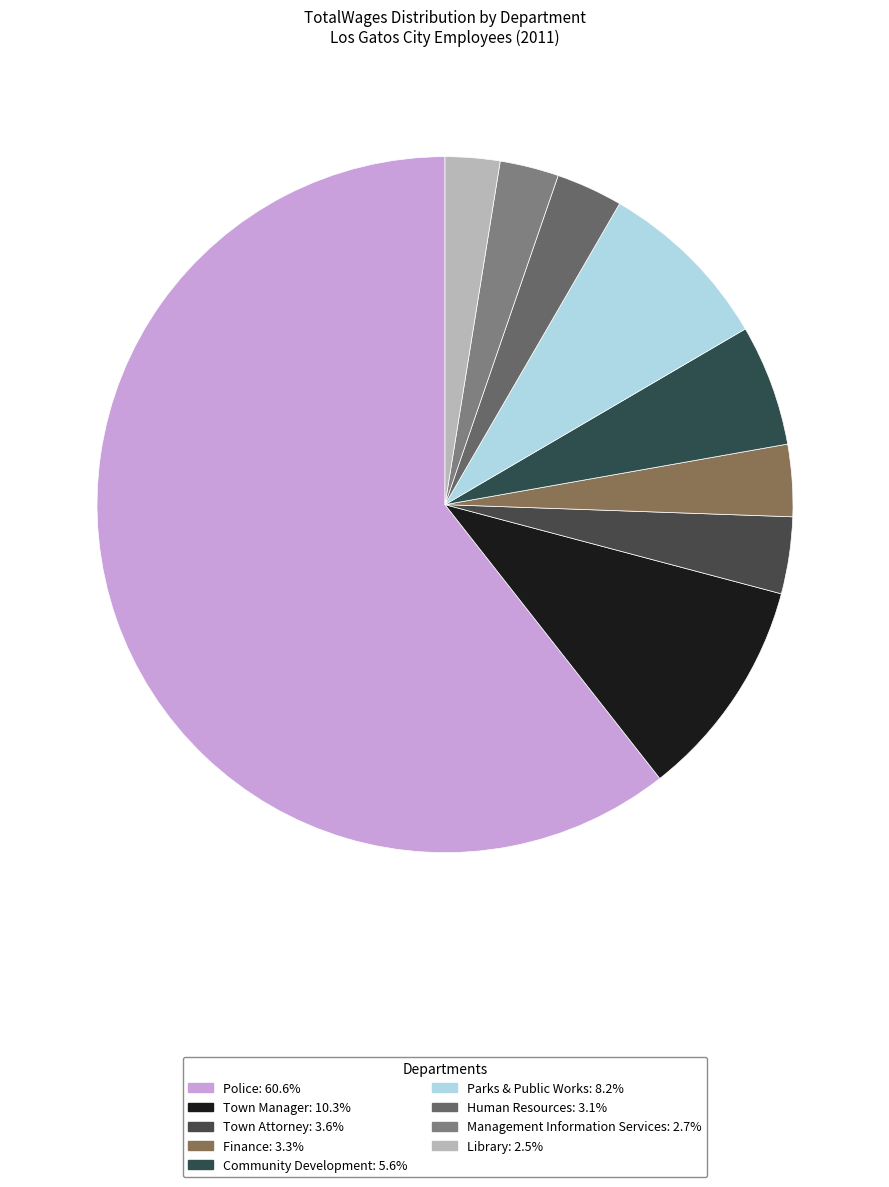

The Library slice represents 3% of the pie. True or false?

True